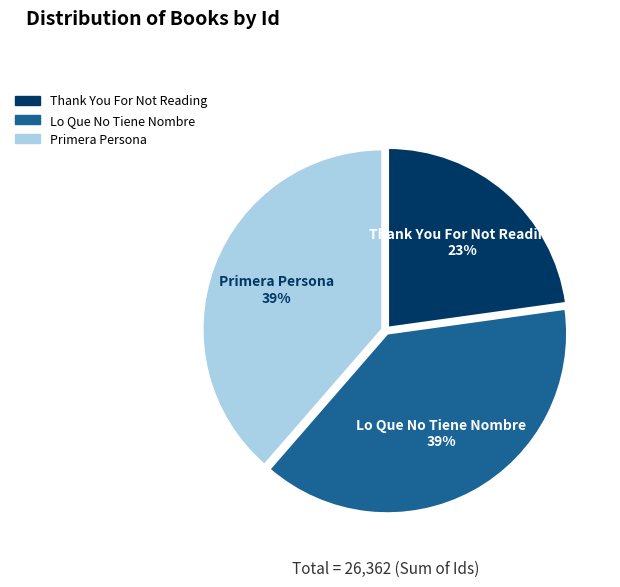

What is the ratio of the value at Lo Que No Tiene Nombre to the value at Primera Persona?

1.0